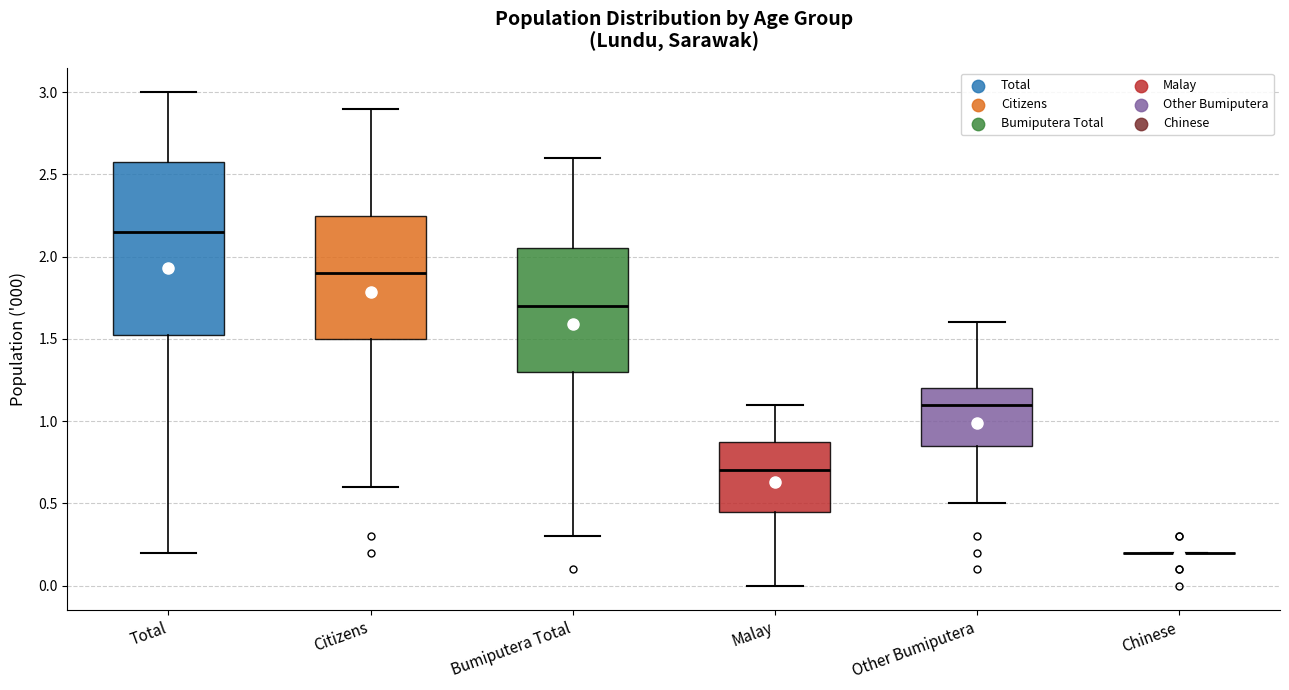

Which box is the tallest, from its lower edge to its upper edge?

Total